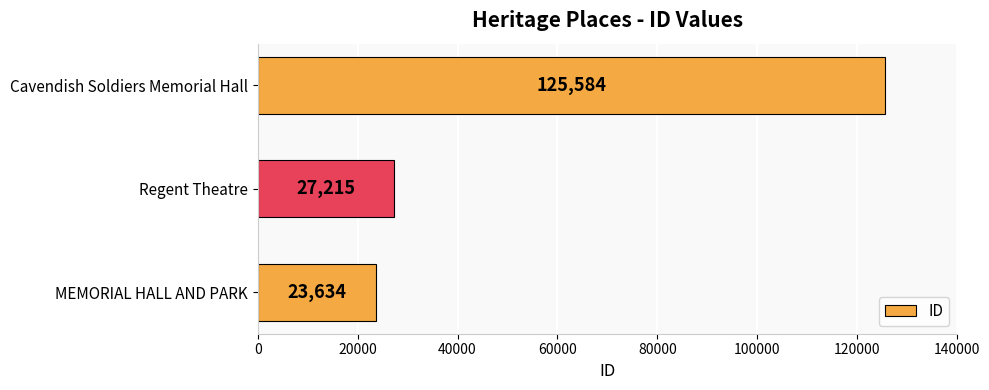

Read the value at Regent Theatre, to the nearest 10.

27220